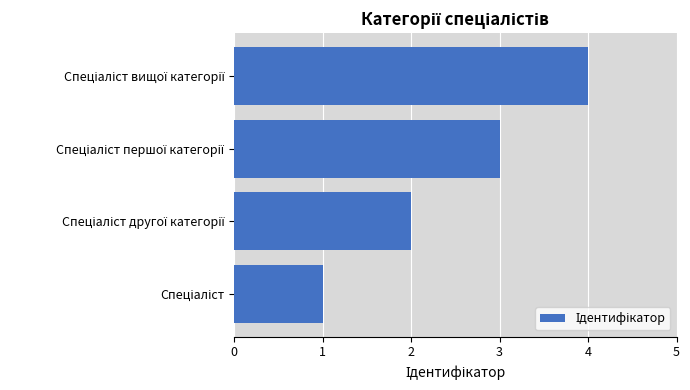

What is the greatest value displayed?

4